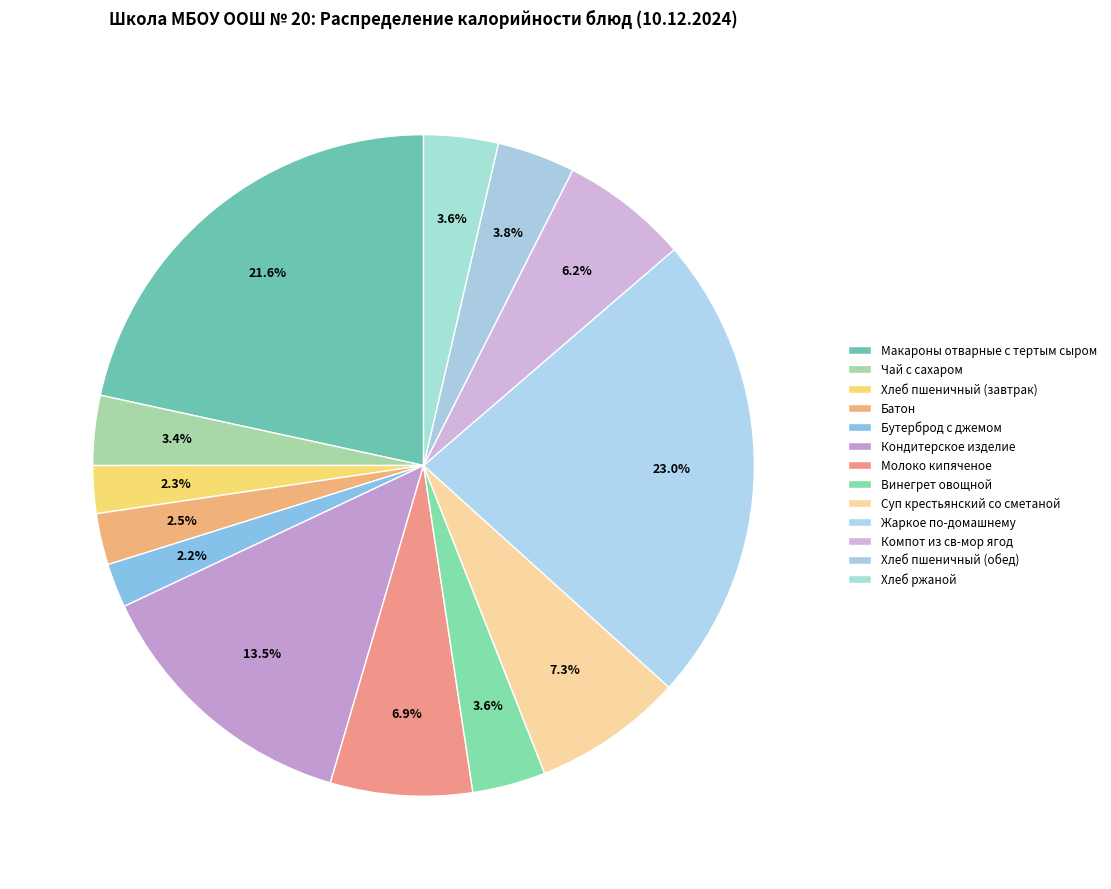

How many segments does this pie chart have?

13